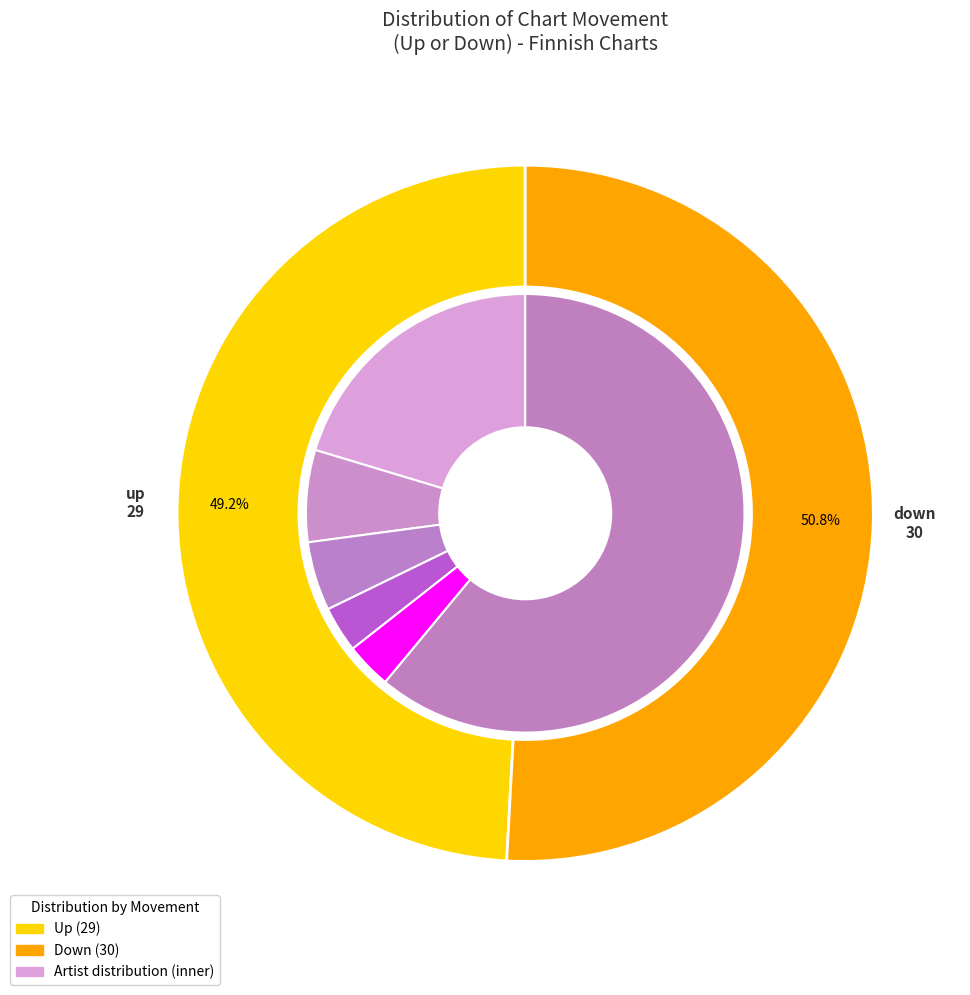

Is it true that down is 57% of the pie?

False